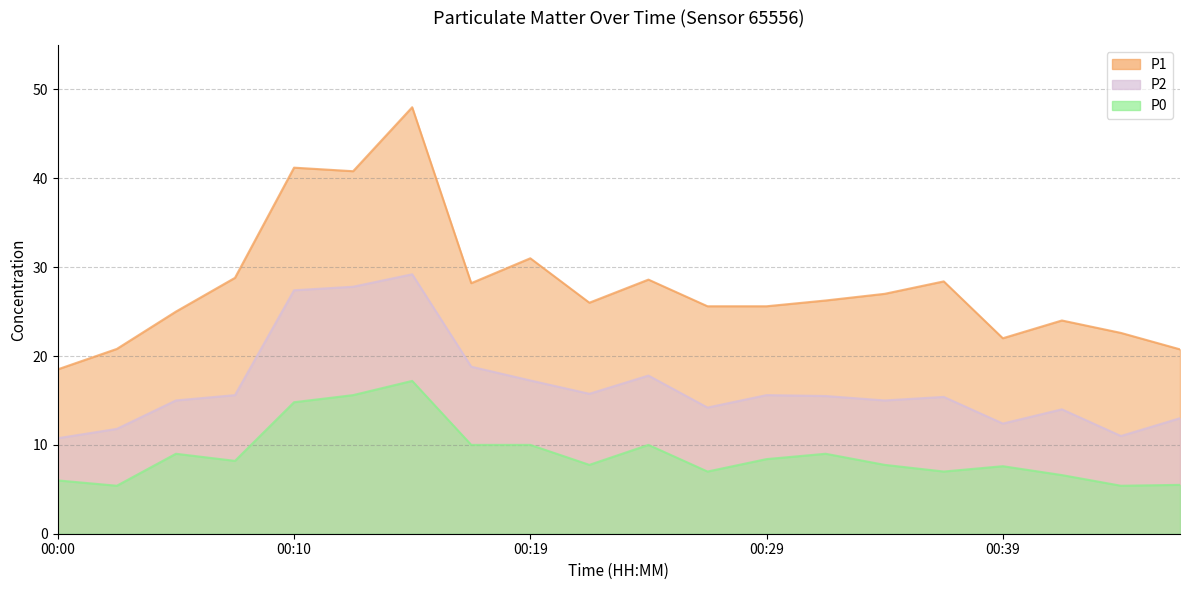

What are all the series names shown in the legend?

P1, P2, P0